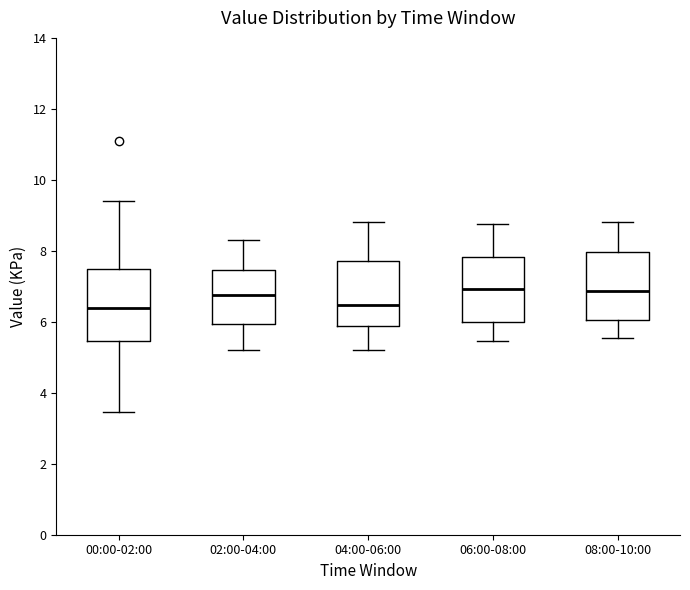

Reading left to right, transcribe this box plot: for each box, give where its median line is, the range the box spans, and where its two whiskers end, as read against the y-axis. The values are not printed on the chart, so give them approximately, as read against the axis.

00:00-02:00: median 6.4, box 5.4 to 7.4, whiskers 3.4 to 9.4
02:00-04:00: median 6.8, box 6.0 to 7.4, whiskers 5.2 to 8.4
04:00-06:00: median 6.4, box 5.8 to 7.8, whiskers 5.2 to 8.8
06:00-08:00: median 7.0, box 6.0 to 7.8, whiskers 5.4 to 8.8
08:00-10:00: median 6.8, box 6.0 to 8.0, whiskers 5.6 to 8.8